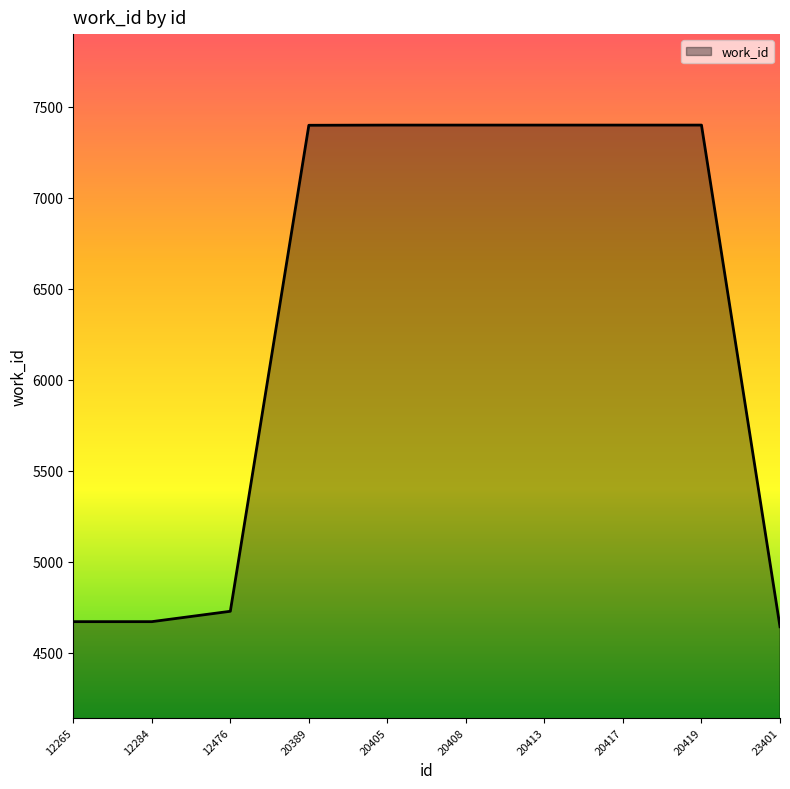

How many lines are shown in the chart?

1